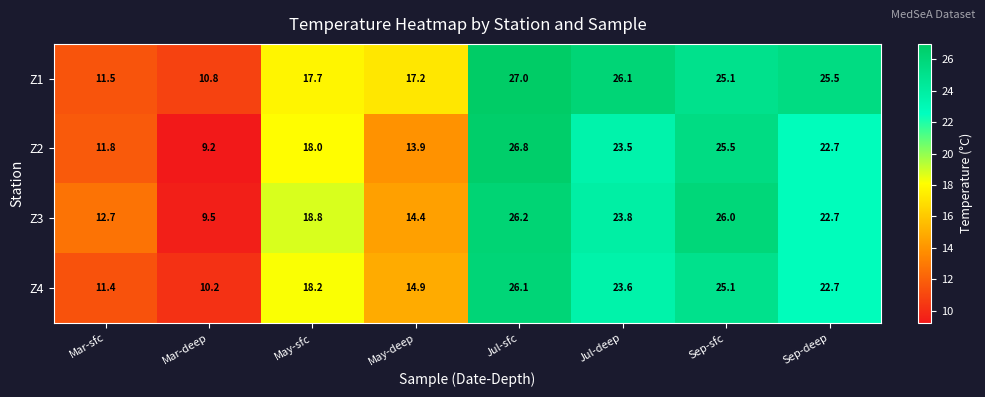

The value of Z1 at May-deep is 8.0. True or false?

False